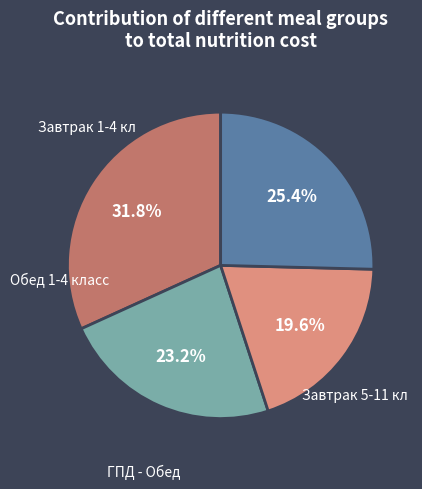

True or false: Завтрак 5-11 кл accounts for 25% of the total.

True